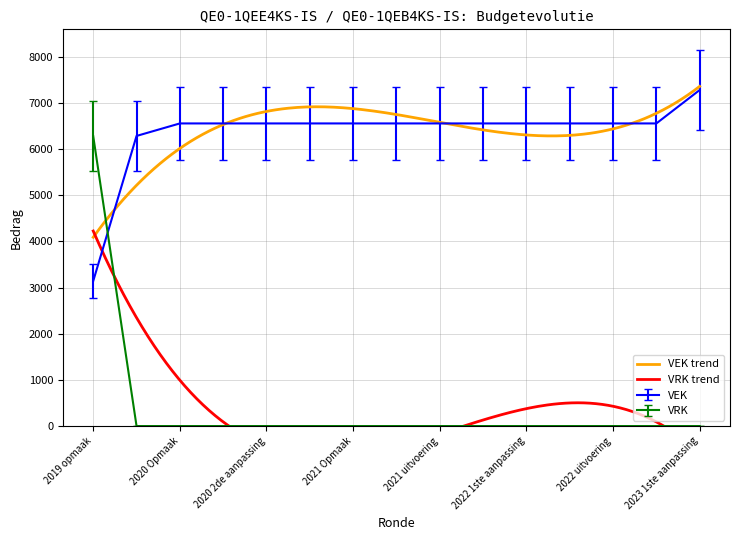

Rank the series by their maximum value, from lowest to highest.

VRK, VEK